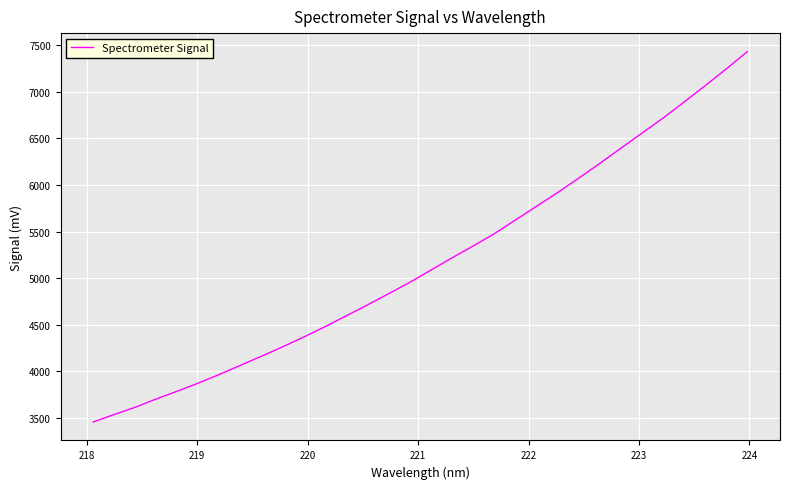

How many series are shown in this chart?

1